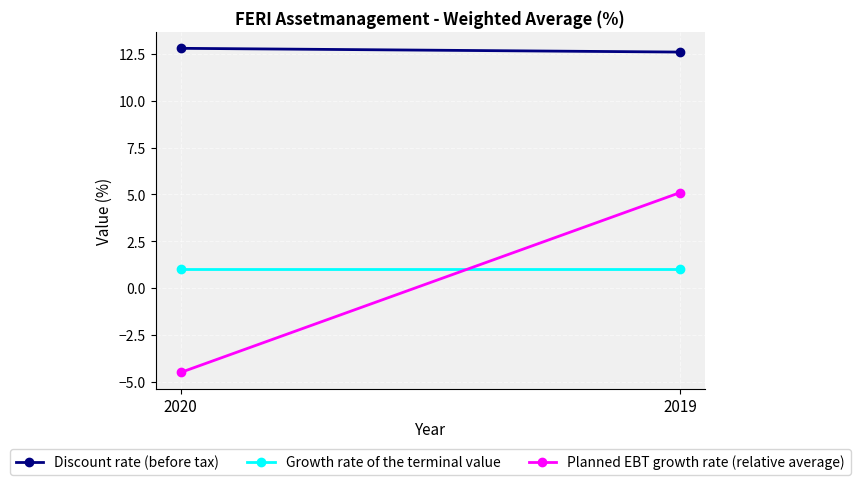

What is the approximate value of Discount rate (before tax) at 2020?

12.8